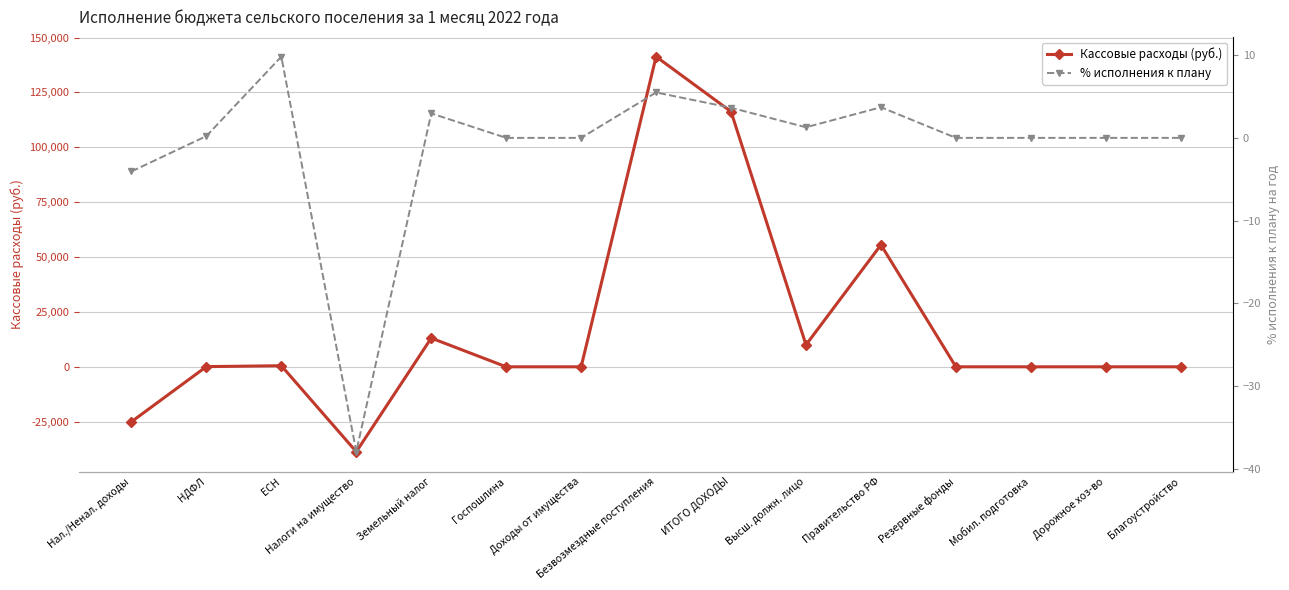

At which category does Кассовые расходы (руб.) reach its first local peak?

ЕСН